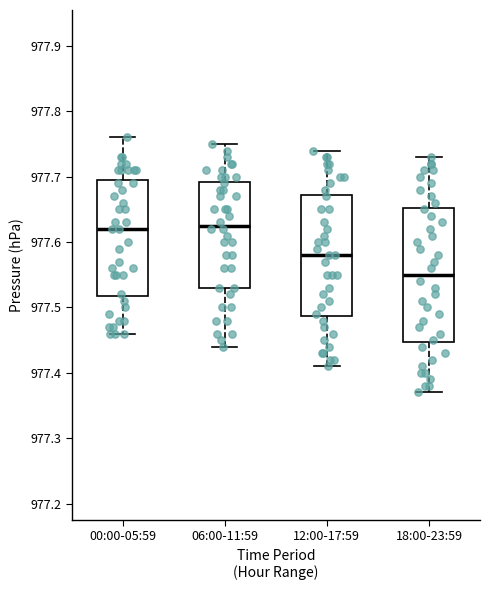

Comparing the boxes themselves (not the whiskers), which one is the tallest?

18:00-23:59